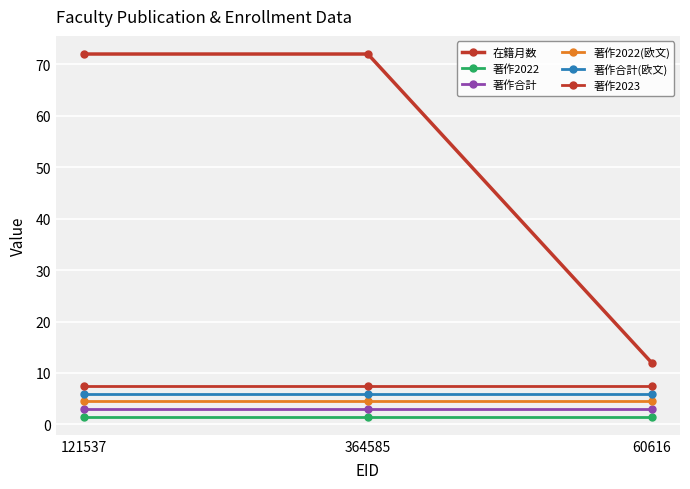

True or false: 著作合計(欧文) has a value of 6.0 at 364585.

True